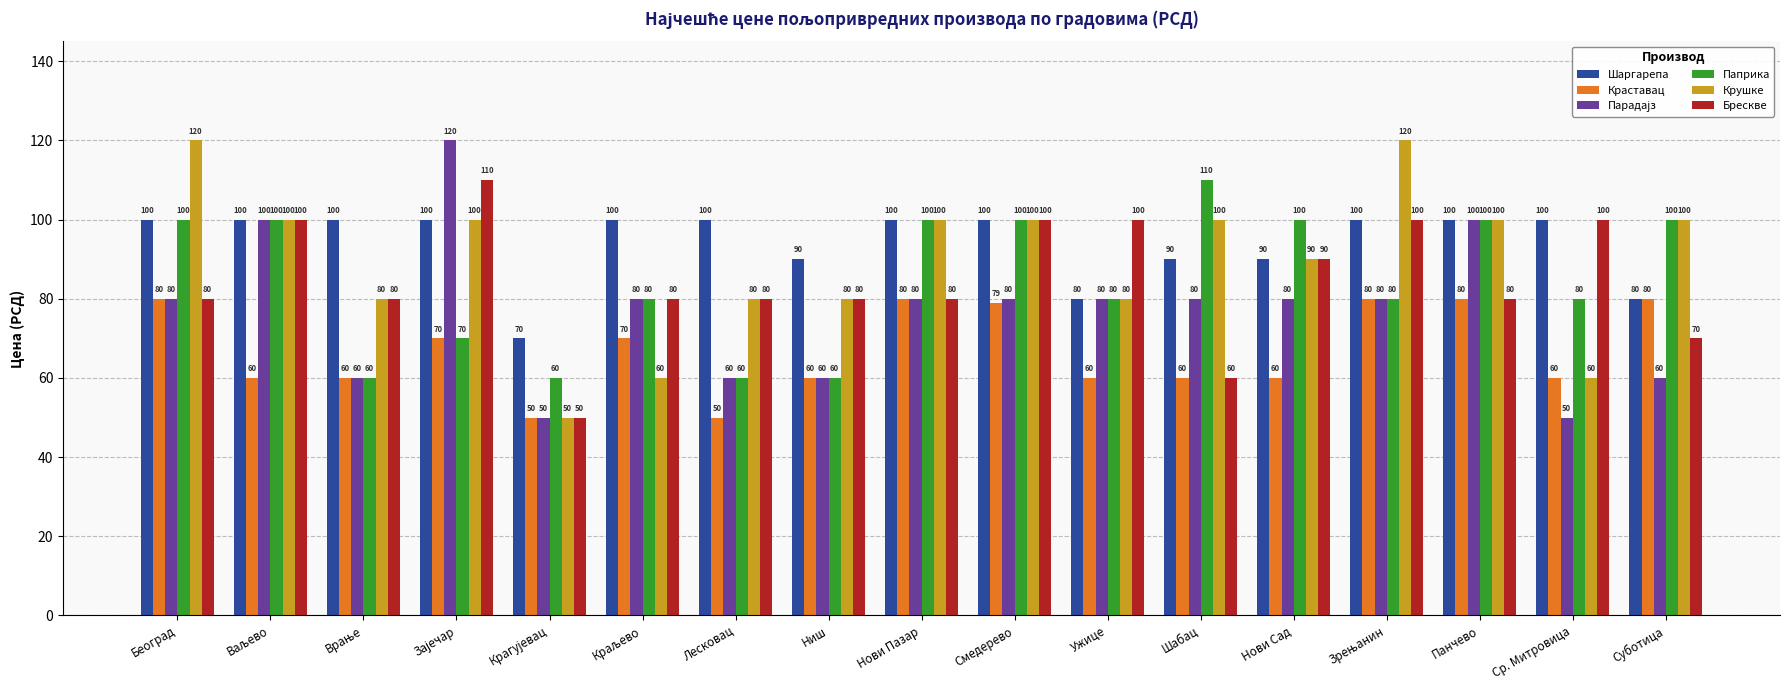

What is the lowest value of the Крушке series?

50.0